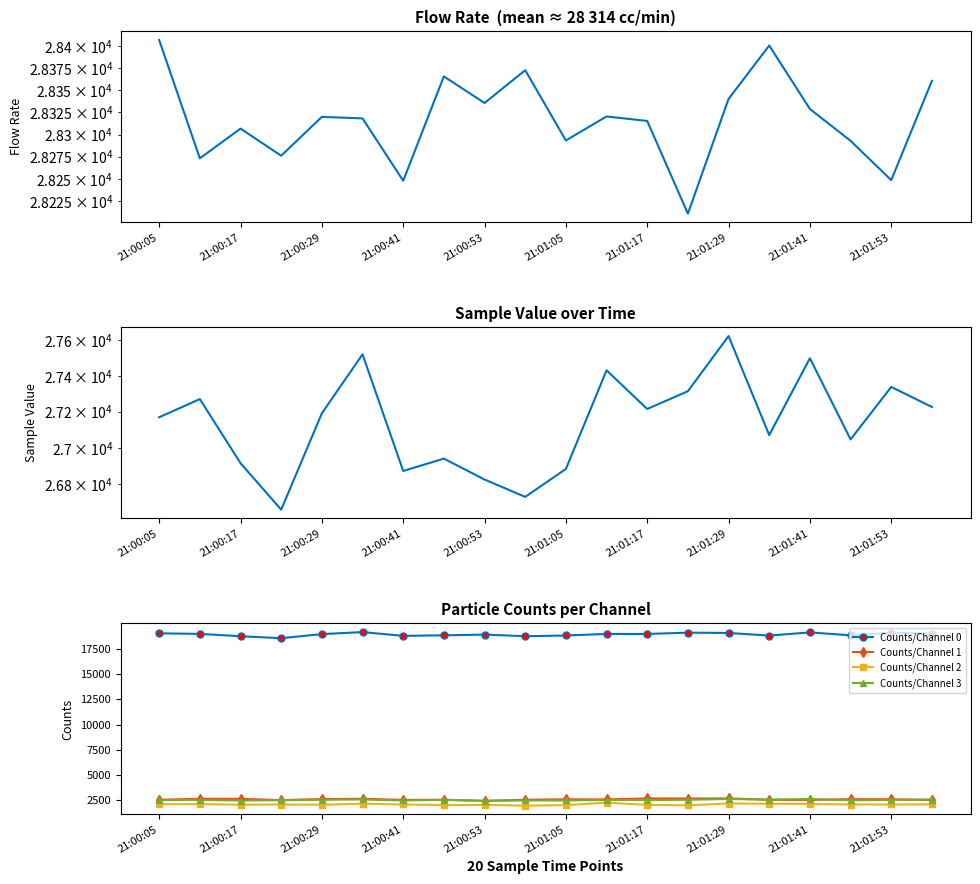

True or false: Counts/Channel 3 has more than 1 points higher than both neighbors.

True